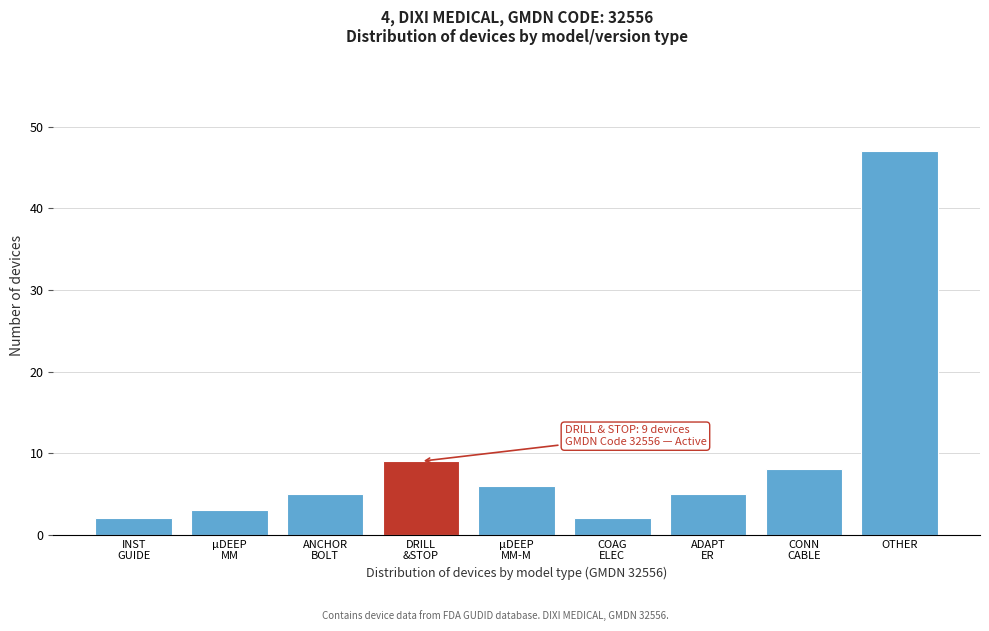

Reading left to right, extract all data points from this chart.

2	3	5	9	6	2	5	8	47